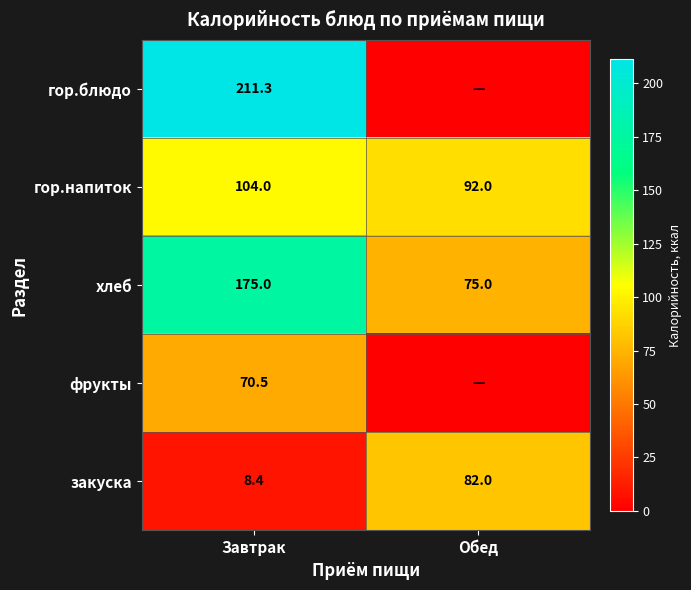

What is the average value of the гор.напиток series?

98.0